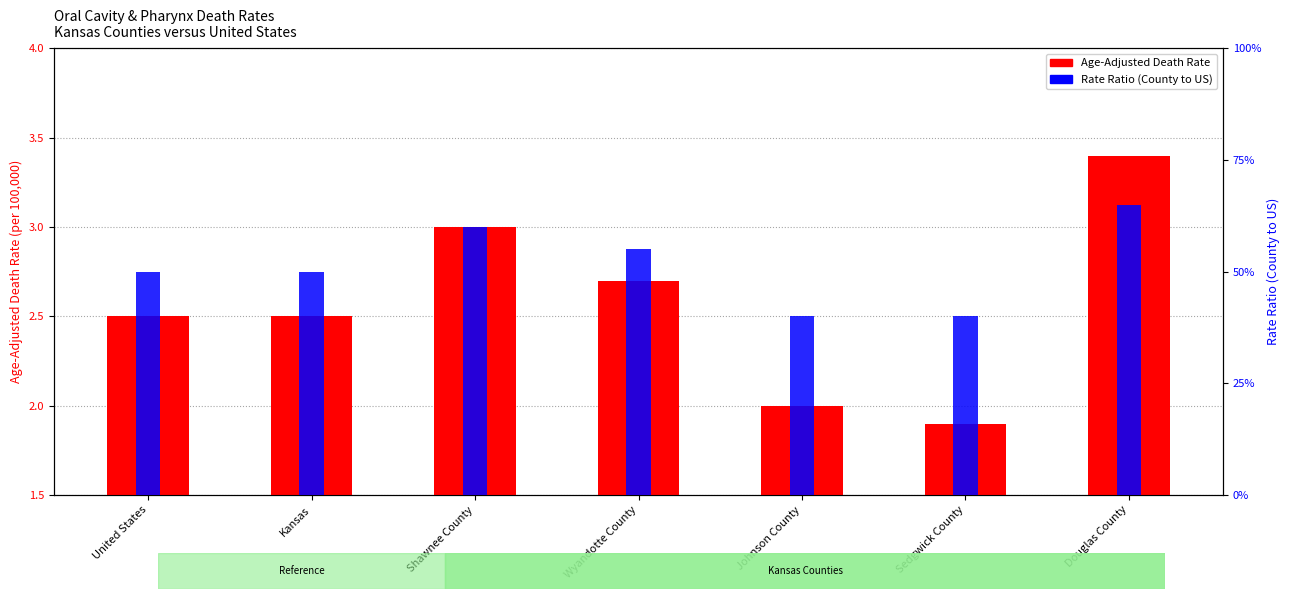

What is the average value of the Age-Adjusted Death Rate series?

2.6